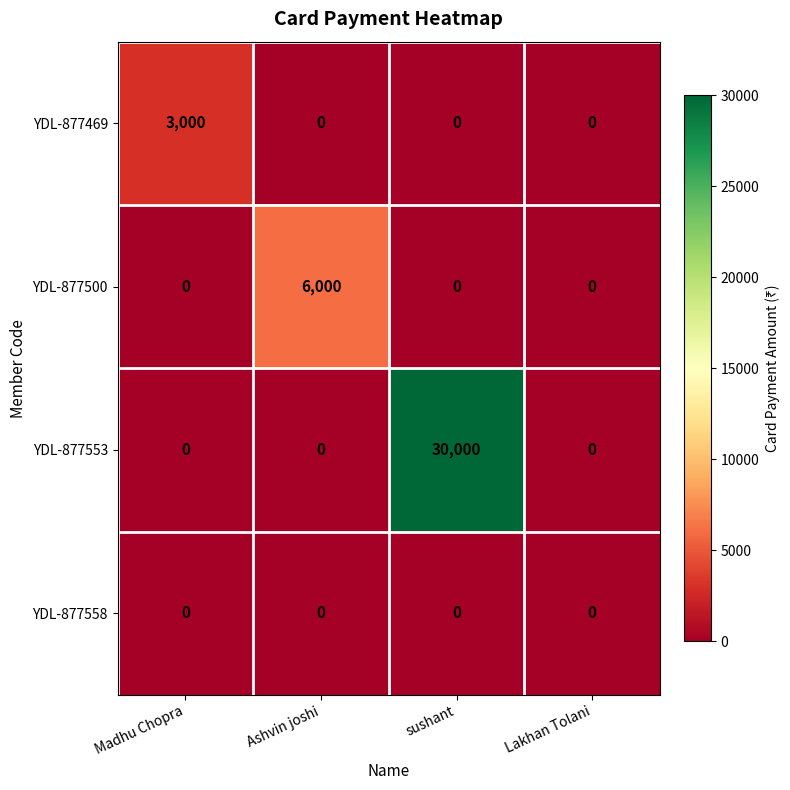

What is the sum of the YDL-877500 values at Lakhan Tolani and Ashvin joshi?

6000